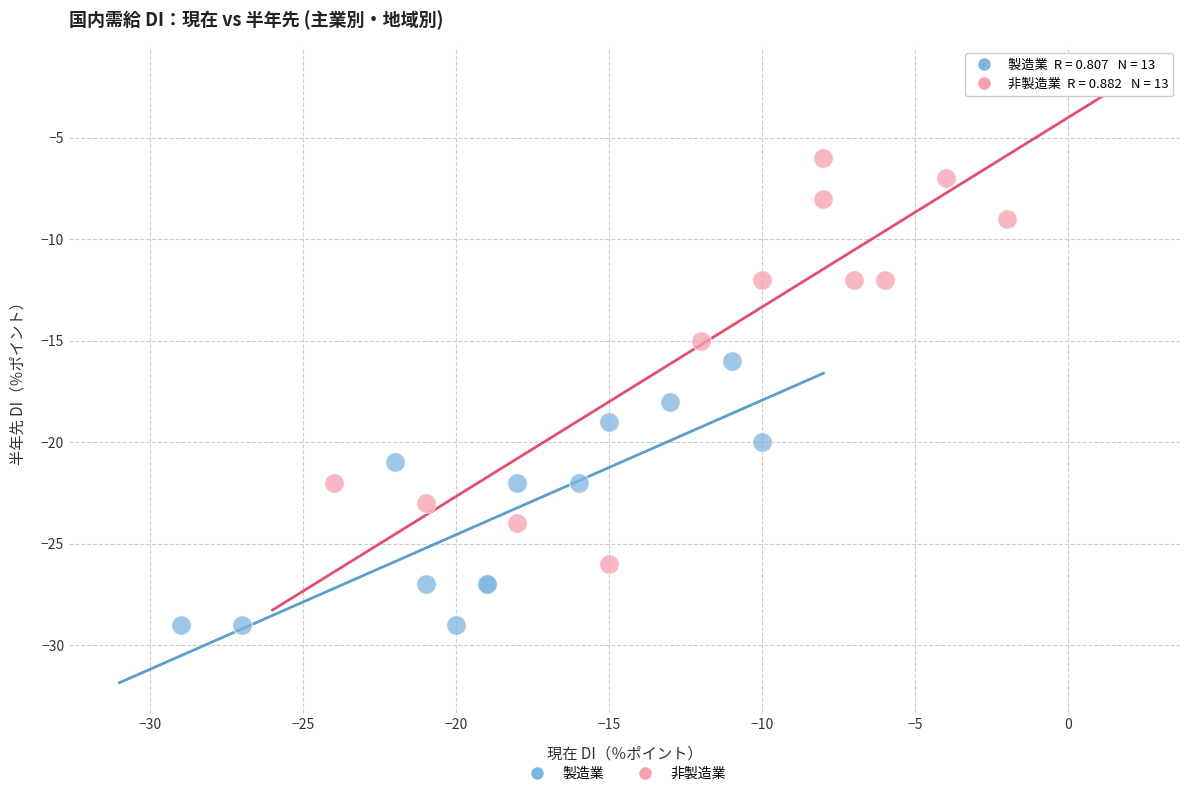

Which series contains the lowest Y value?

製造業